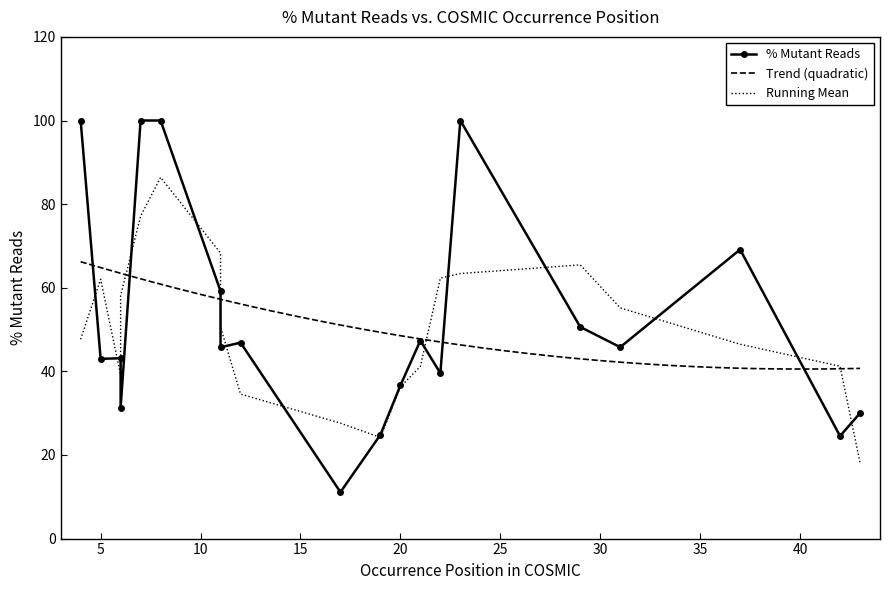

Is it true that the value at 21 is 47.4?

True